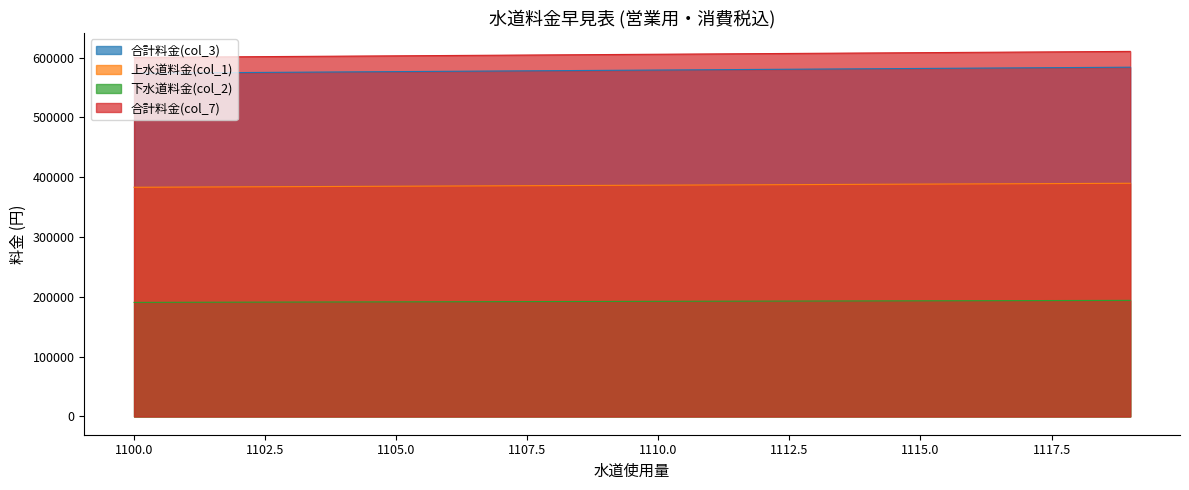

Reading left to right, extract all data points from this chart.

合計料金(col_3): 573925	574453	574981	575509	576037	576565	577093	577621	578149	578677	579205	579733	580261	580789	581317	581845	582373	582901	583429	583957
上水道料金(col_1): 383185	383537	383889	384241	384593	384945	385297	385649	386001	386353	386705	387057	387409	387761	388113	388465	388817	389169	389521	389873
下水道料金(col_2): 190740	190916	191092	191268	191444	191620	191796	191972	192148	192324	192500	192676	192852	193028	193204	193380	193556	193732	193908	194084
合計料金(col_7): 600325	600853	601381	601909	602437	602965	603493	604021	604549	605077	605605	606133	606661	607189	607717	608245	608773	609301	609829	610357